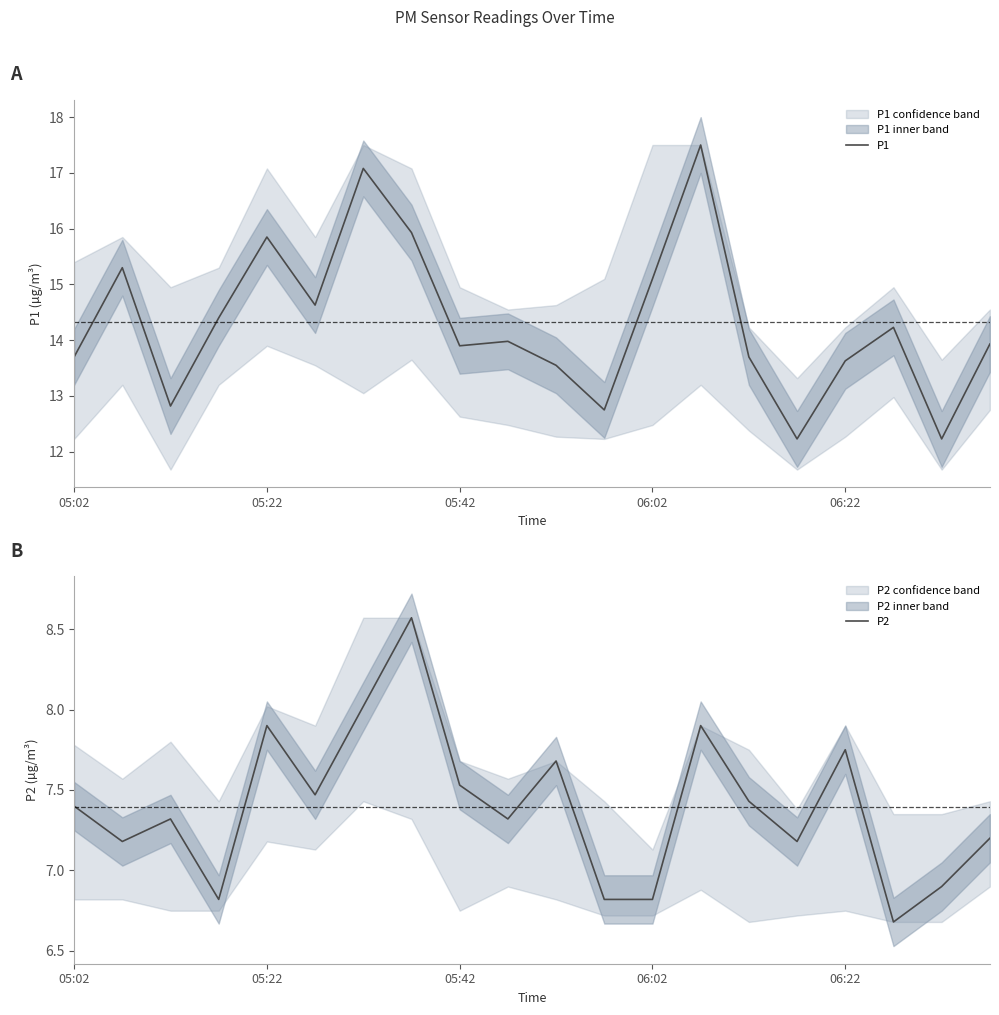

What is the maximum value for P2?

8.6